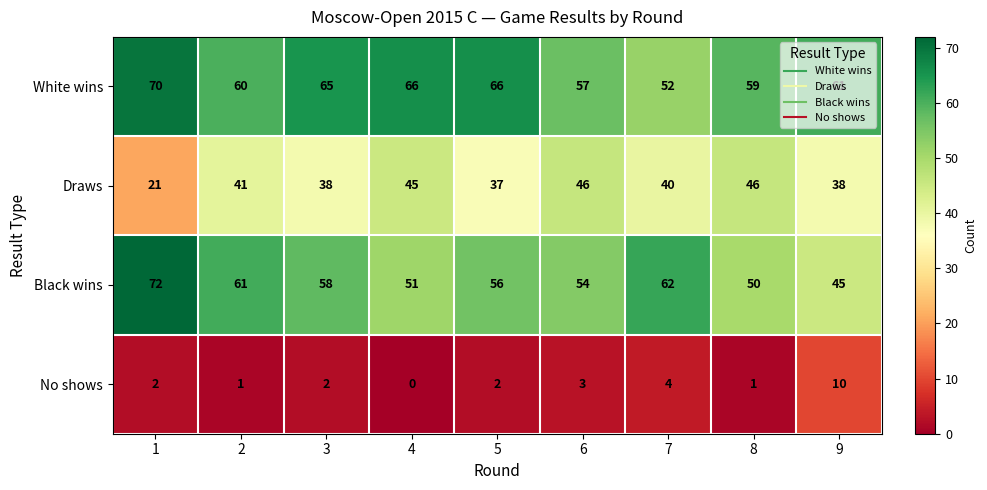

Rank the series at 1 from highest to lowest value.

Black wins, White wins, Draws, No shows